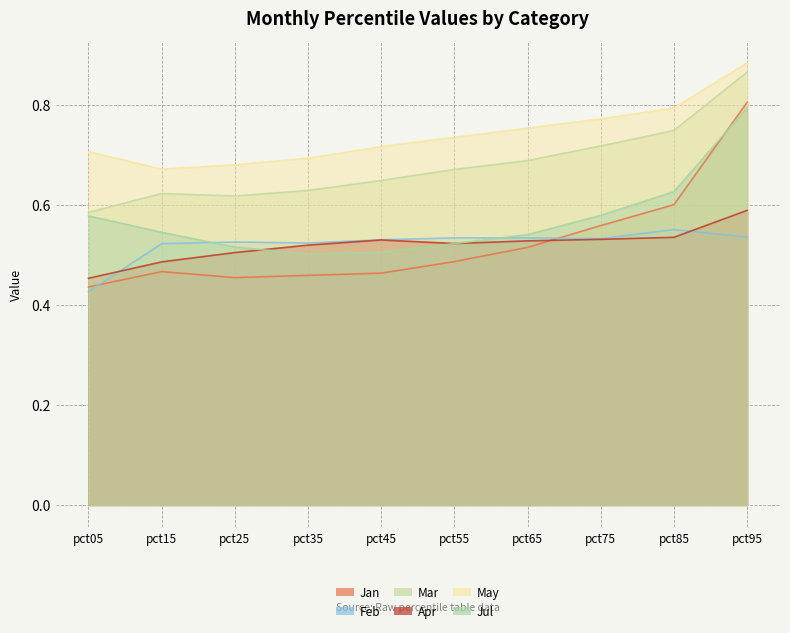

True or false: Feb has more than 0 points higher than both neighbors.

True